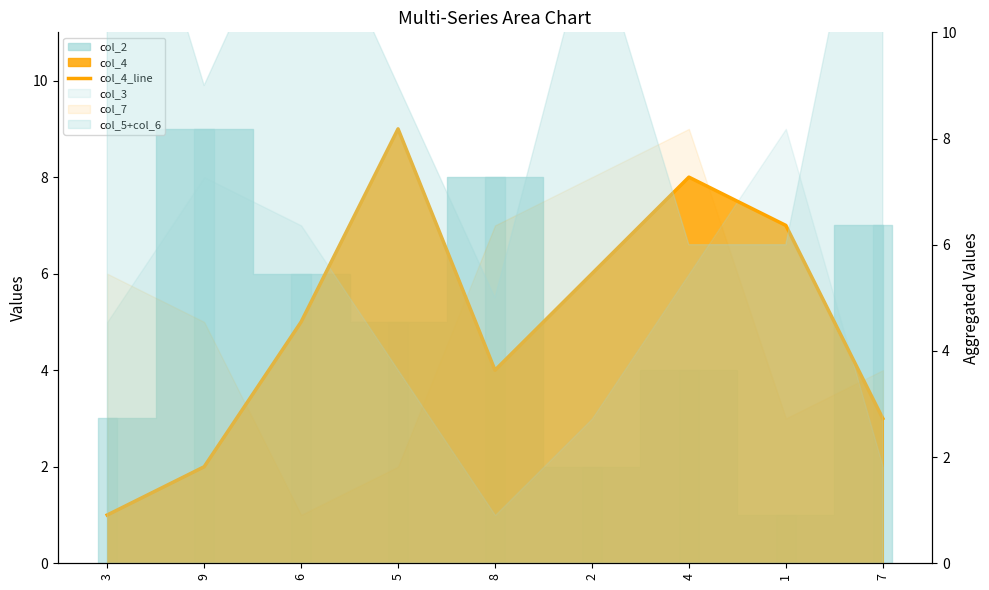

Count the number of values greater than 5.

4